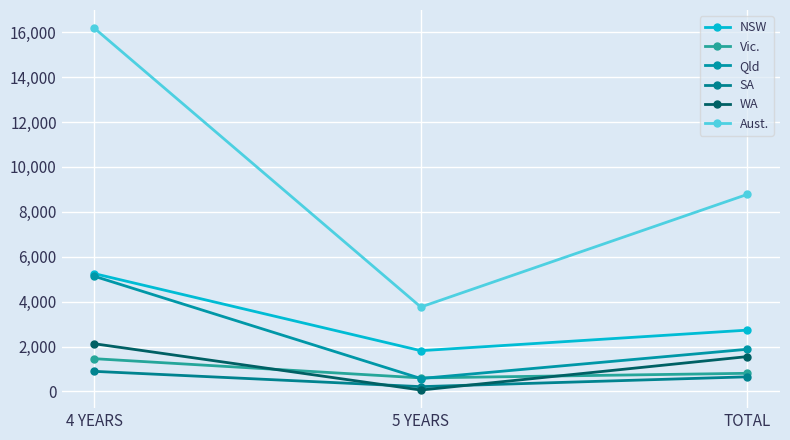

How many categories are shown in the chart?

3